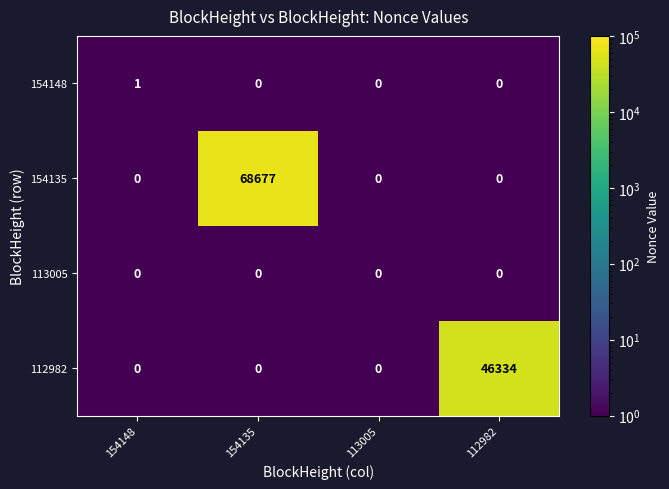

The 113005 series shows 0 at 113005. True or false?

True